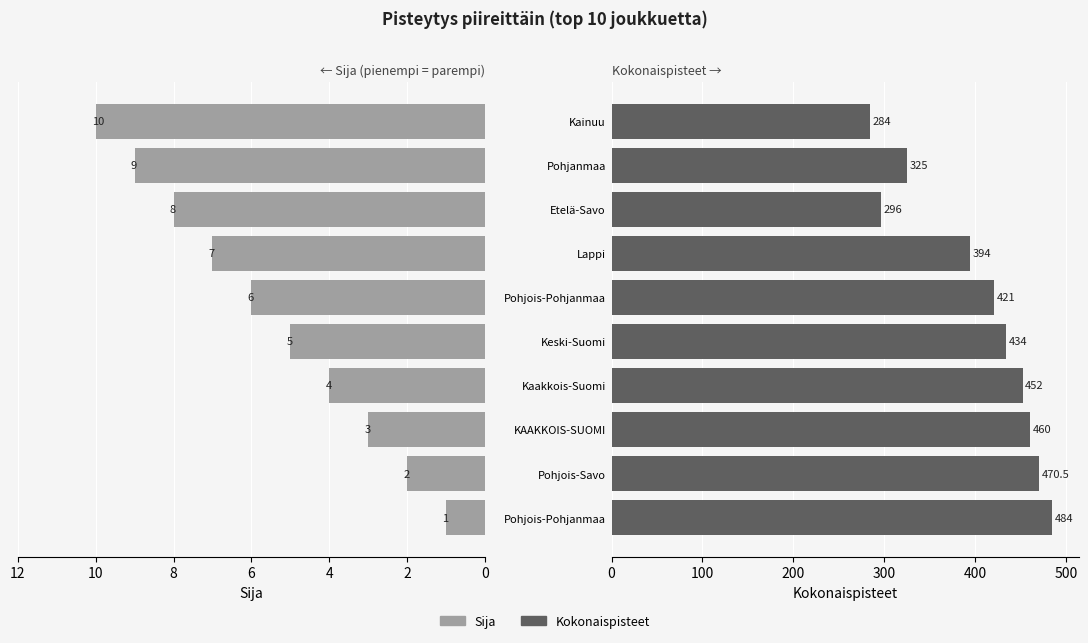

What is the maximum value for Kokonaispisteet?

484.0